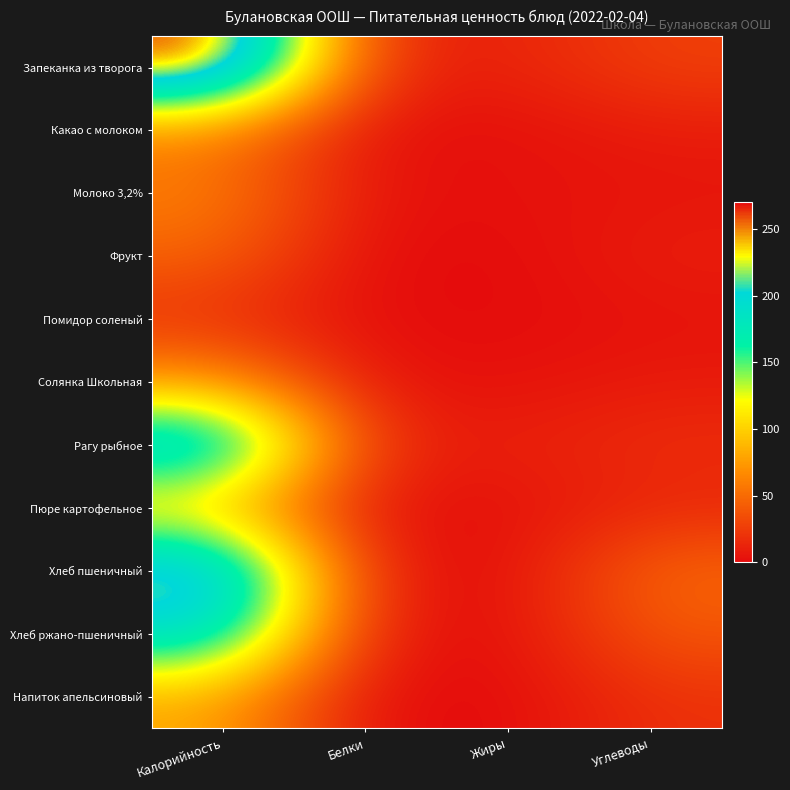

Reading right to left, transcribe all the data shown in this chart.

Запеканка из творога: Углеводы=28	Жиры=11	Белки=15	Калорийность=270
Какао с молоком: Углеводы=9	Жиры=2	Белки=2	Калорийность=59
Молоко 3,2%: Углеводы=5	Жиры=3	Белки=3	Калорийность=61
Фрукт: Углеводы=10	Жиры=0	Белки=0	Калорийность=47
Помидор соленый: Углеводы=4	Жиры=0	Белки=1	Калорийность=19
Солянка Школьная: Углеводы=8	Жиры=3	Белки=4	Калорийность=72
Рагу рыбное: Углеводы=18	Жиры=10	Белки=15	Калорийность=220
Пюре картофельное: Углеводы=14	Жиры=3	Белки=2	Калорийность=91
Хлеб пшеничный: Углеводы=49	Жиры=0	Белки=8	Калорийность=235
Хлеб ржано-пшеничный: Углеводы=40	Жиры=1	Белки=7	Калорийность=198
Напиток апельсиновый: Углеводы=20	Жиры=0	Белки=0	Калорийность=81